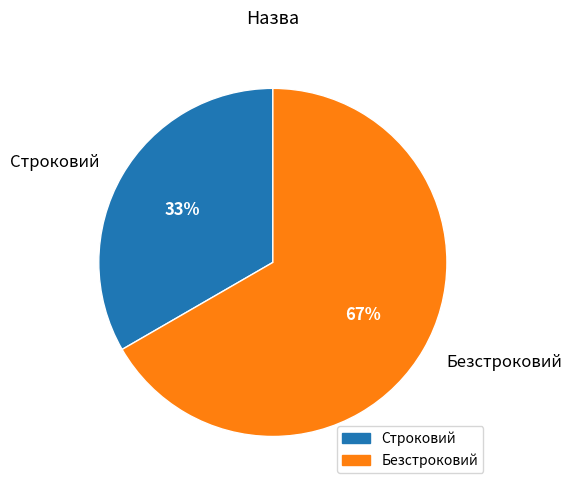

To the nearest percent, what is the combined percentage of Строковий and Безстроковий?

100%